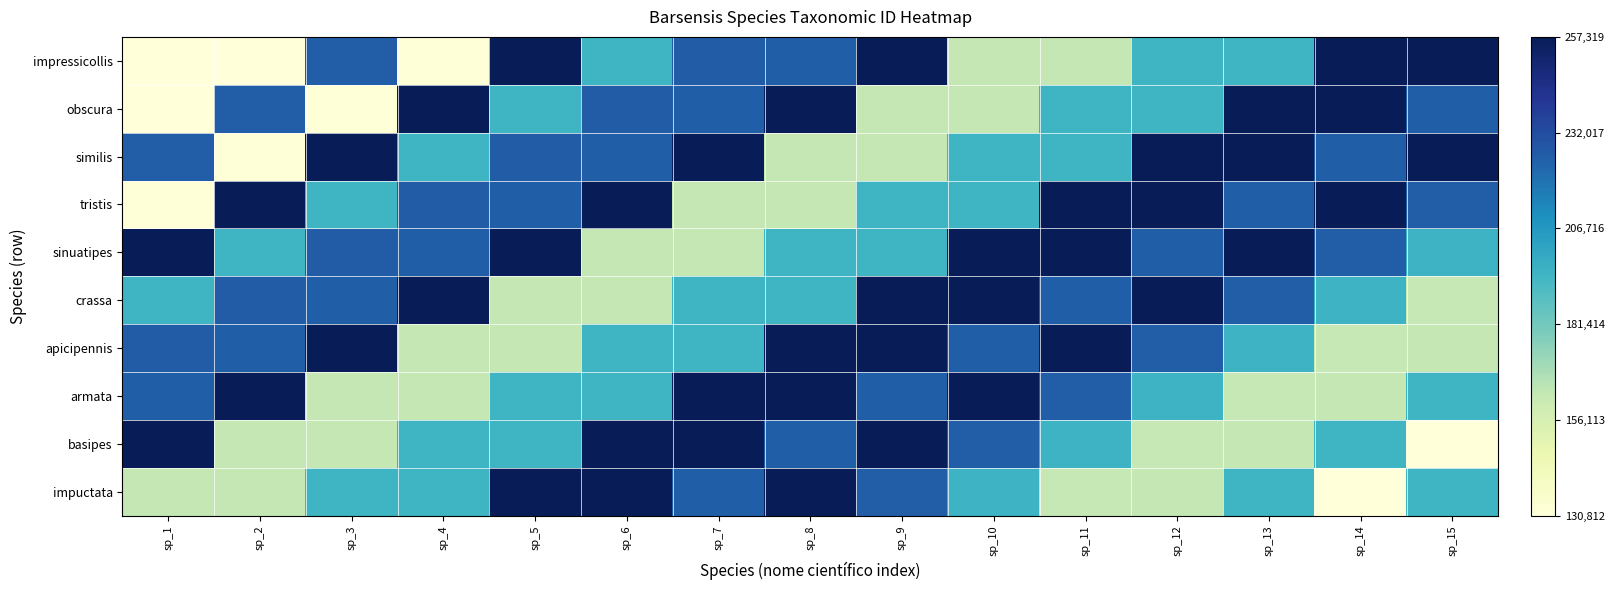

Reading right to left, list all the values displayed in this chart.

impressicollis: sp_15=1.0	sp_14=1.0	sp_13=0.5	sp_12=0.5	sp_11=0.3	sp_10=0.3	sp_9=1.0	sp_8=0.7	sp_7=0.8	sp_6=0.5	sp_5=1.0	sp_4=0.0	sp_3=0.8	sp_2=0.0	sp_1=0.0
obscura: sp_15=0.7	sp_14=1.0	sp_13=1.0	sp_12=0.5	sp_11=0.5	sp_10=0.3	sp_9=0.3	sp_8=1.0	sp_7=0.7	sp_6=0.8	sp_5=0.5	sp_4=1.0	sp_3=0.0	sp_2=0.8	sp_1=0.0
similis: sp_15=1.0	sp_14=0.7	sp_13=1.0	sp_12=1.0	sp_11=0.5	sp_10=0.5	sp_9=0.3	sp_8=0.3	sp_7=1.0	sp_6=0.7	sp_5=0.8	sp_4=0.5	sp_3=1.0	sp_2=0.0	sp_1=0.8
tristis: sp_15=0.8	sp_14=1.0	sp_13=0.7	sp_12=1.0	sp_11=1.0	sp_10=0.5	sp_9=0.5	sp_8=0.3	sp_7=0.3	sp_6=1.0	sp_5=0.7	sp_4=0.8	sp_3=0.5	sp_2=1.0	sp_1=0.0
sinuatipes: sp_15=0.5	sp_14=0.8	sp_13=1.0	sp_12=0.7	sp_11=1.0	sp_10=1.0	sp_9=0.5	sp_8=0.5	sp_7=0.3	sp_6=0.3	sp_5=1.0	sp_4=0.7	sp_3=0.8	sp_2=0.5	sp_1=1.0
crassa: sp_15=0.3	sp_14=0.5	sp_13=0.8	sp_12=1.0	sp_11=0.7	sp_10=1.0	sp_9=1.0	sp_8=0.5	sp_7=0.5	sp_6=0.3	sp_5=0.3	sp_4=1.0	sp_3=0.7	sp_2=0.8	sp_1=0.5
apicipennis: sp_15=0.3	sp_14=0.3	sp_13=0.5	sp_12=0.8	sp_11=1.0	sp_10=0.7	sp_9=1.0	sp_8=1.0	sp_7=0.5	sp_6=0.5	sp_5=0.3	sp_4=0.3	sp_3=1.0	sp_2=0.7	sp_1=0.8
armata: sp_15=0.5	sp_14=0.3	sp_13=0.3	sp_12=0.5	sp_11=0.8	sp_10=1.0	sp_9=0.7	sp_8=1.0	sp_7=1.0	sp_6=0.5	sp_5=0.5	sp_4=0.3	sp_3=0.3	sp_2=1.0	sp_1=0.7
basipes: sp_15=0.0	sp_14=0.5	sp_13=0.3	sp_12=0.3	sp_11=0.5	sp_10=0.8	sp_9=1.0	sp_8=0.7	sp_7=1.0	sp_6=1.0	sp_5=0.5	sp_4=0.5	sp_3=0.3	sp_2=0.3	sp_1=1.0
impuctata: sp_15=0.5	sp_14=0.0	sp_13=0.5	sp_12=0.3	sp_11=0.3	sp_10=0.5	sp_9=0.8	sp_8=1.0	sp_7=0.7	sp_6=1.0	sp_5=1.0	sp_4=0.5	sp_3=0.5	sp_2=0.3	sp_1=0.3